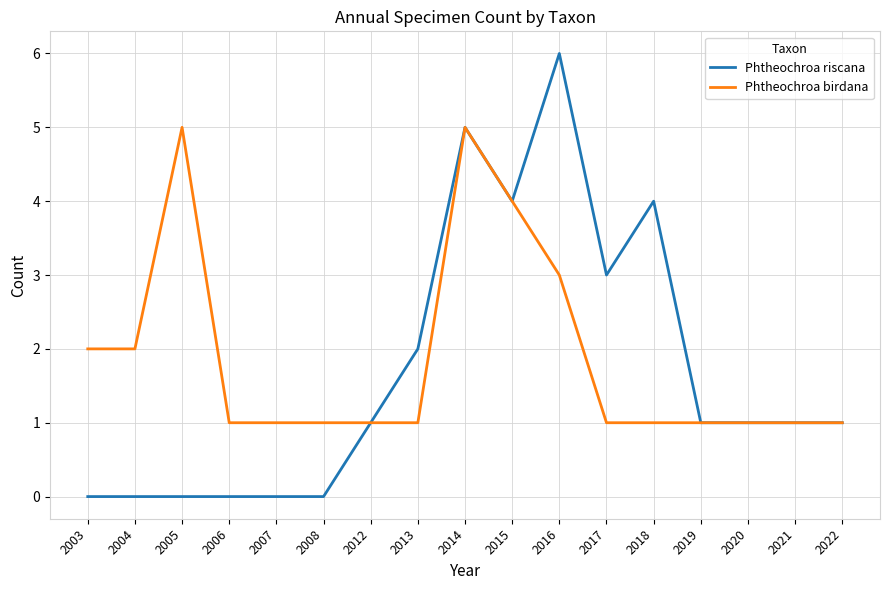

Reading left to right, what are all the values shown in this chart?

Phtheochroa riscana: 0	0	0	0	0	0	1	2	5	4	6	3	4	1	1	1	1
Phtheochroa birdana: 2	2	5	1	1	1	1	1	5	4	3	1	1	1	1	1	1